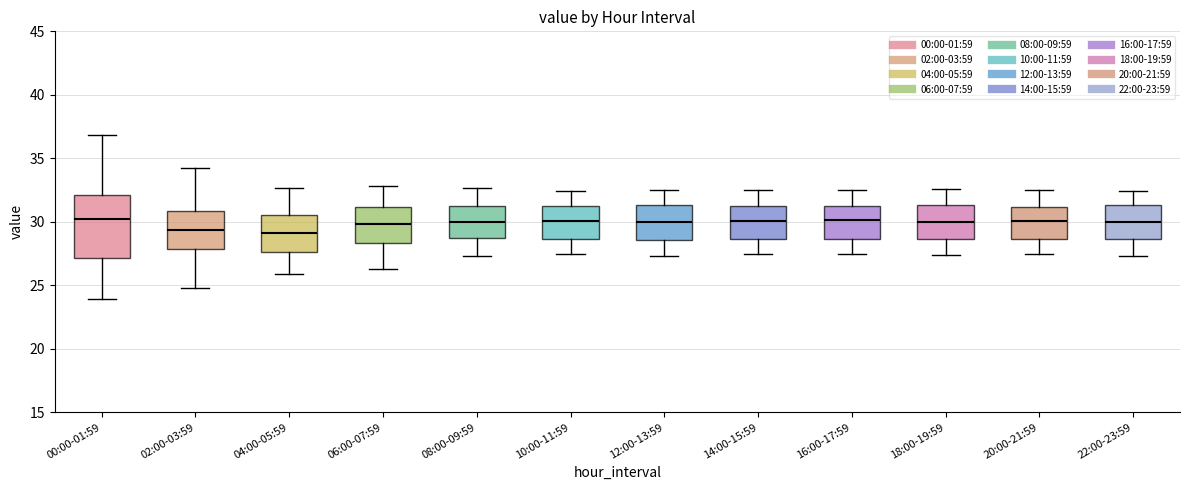

Reading left to right, read every box against the y-axis: the position of its median line, the range the box covers, and the ends of its whiskers. The values are not printed on the chart, so give them approximately, as read against the axis.

00:00-01:59: median 30.0, box 27.0 to 32.0, whiskers 24.0 to 37.0
02:00-03:59: median 29.5, box 28.0 to 31.0, whiskers 25.0 to 34.0
04:00-05:59: median 29.0, box 27.5 to 30.5, whiskers 26.0 to 32.5
06:00-07:59: median 30.0, box 28.5 to 31.0, whiskers 26.5 to 33.0
08:00-09:59: median 30.0, box 29.0 to 31.5, whiskers 27.5 to 32.5
10:00-11:59: median 30.0, box 28.5 to 31.5, whiskers 27.5 to 32.5
12:00-13:59: median 30.0, box 28.5 to 31.5, whiskers 27.5 to 32.5
14:00-15:59: median 30.0, box 28.5 to 31.5, whiskers 27.5 to 32.5
16:00-17:59: median 30.0, box 28.5 to 31.5, whiskers 27.5 to 32.5
18:00-19:59: median 30.0, box 28.5 to 31.5, whiskers 27.5 to 32.5
20:00-21:59: median 30.0, box 28.5 to 31.0, whiskers 27.5 to 32.5
22:00-23:59: median 30.0, box 28.5 to 31.5, whiskers 27.5 to 32.5